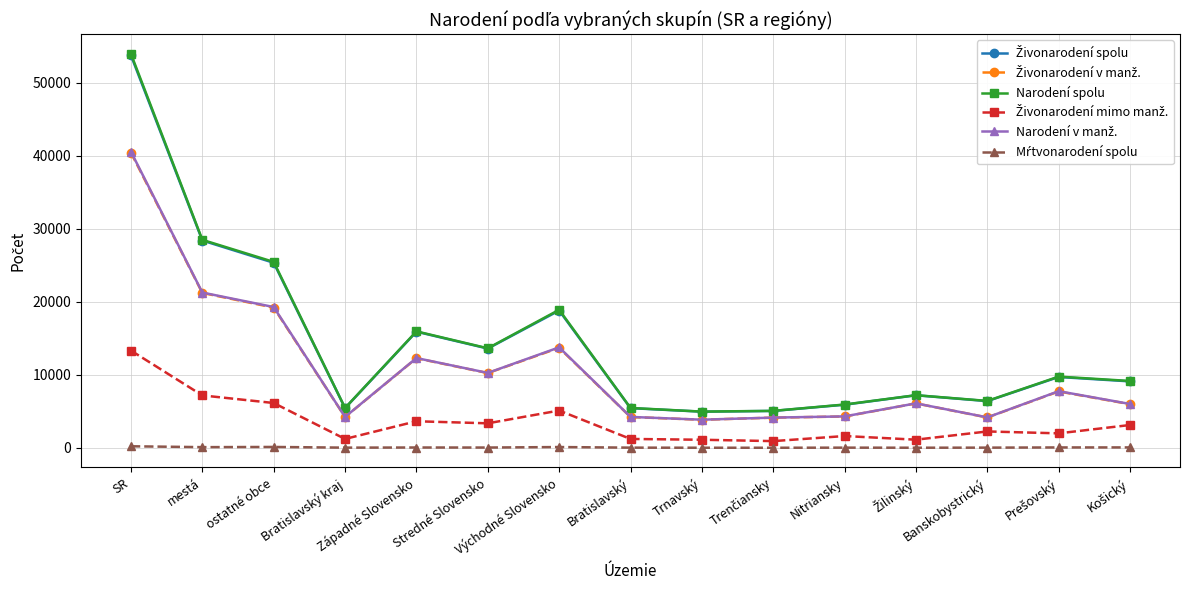

Which series has the widest spread of values?

Narodení spolu